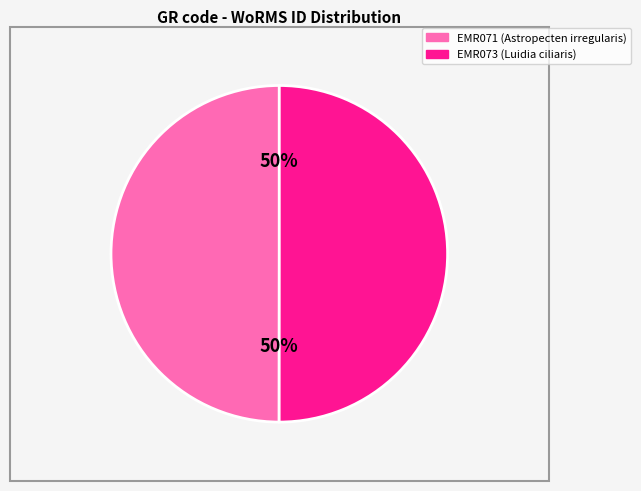

What is the ratio of the value at EMR071 (Astropecten irregularis) to the value at EMR073 (Luidia ciliaris)?

1.0